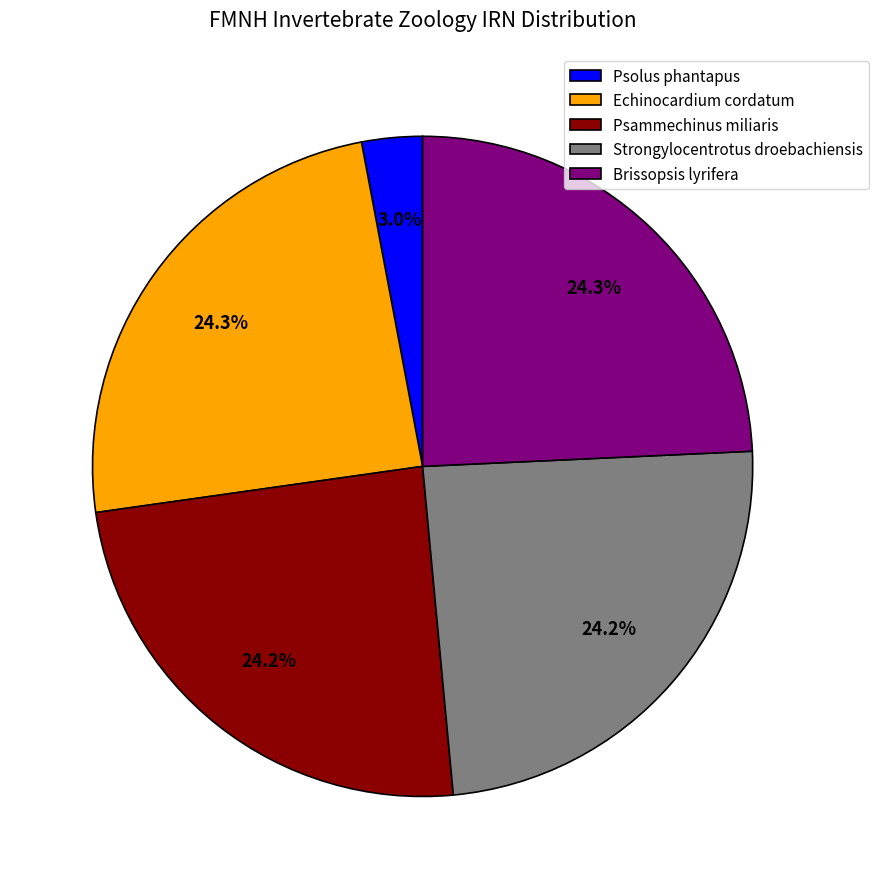

Do Psammechinus miliaris and Brissopsis lyrifera together represent more than half of the pie?

No